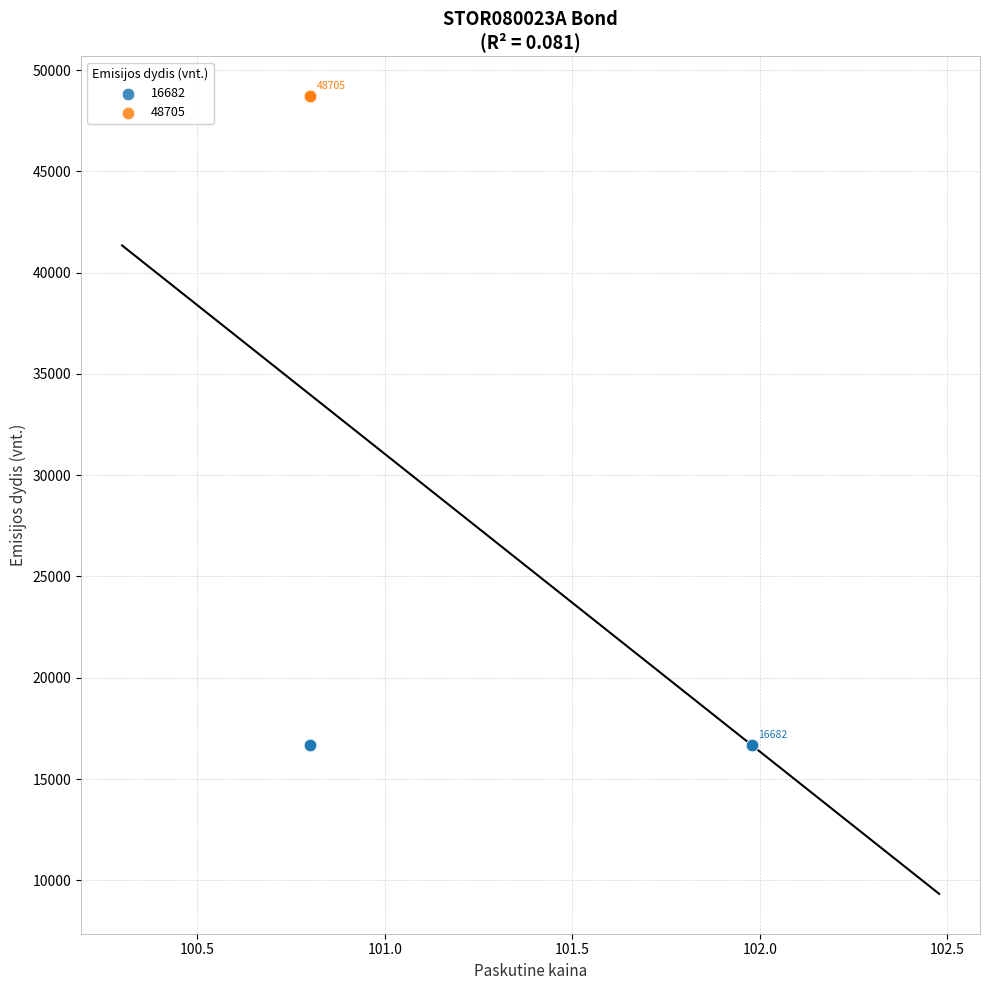

Which series contains the lowest Y value?

16682